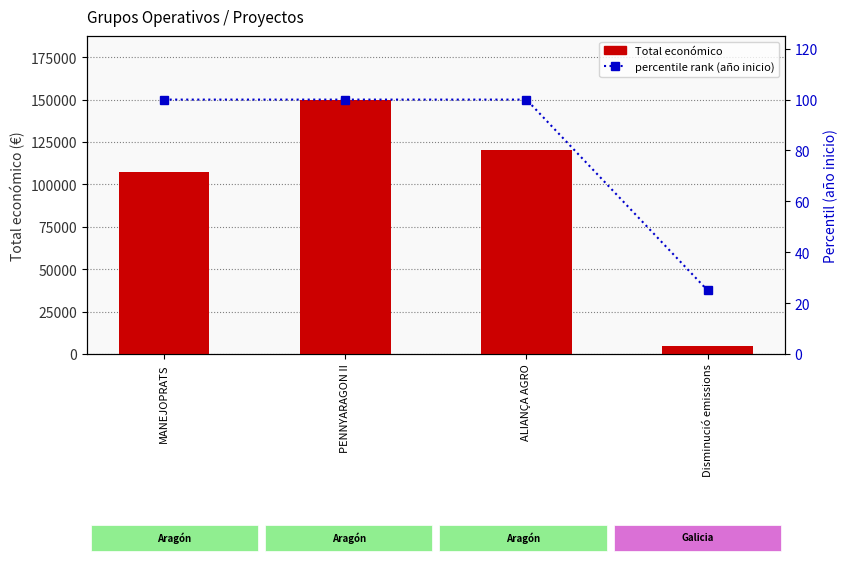

List the labels in order of Total económico value, largest first.

PENNYARAGON II, ALIANÇA AGRO, MANEJOPRATS, Disminució emissions